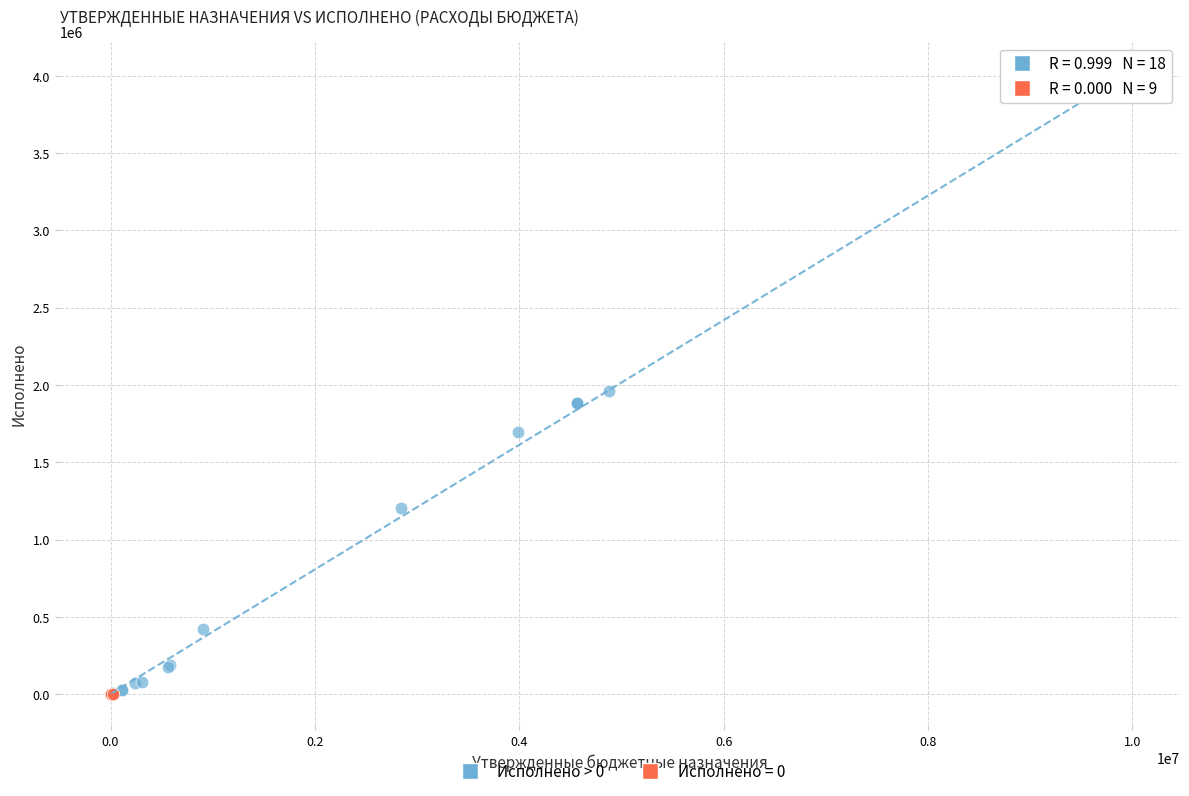

Which series contains the highest Y value?

Исполнено > 0